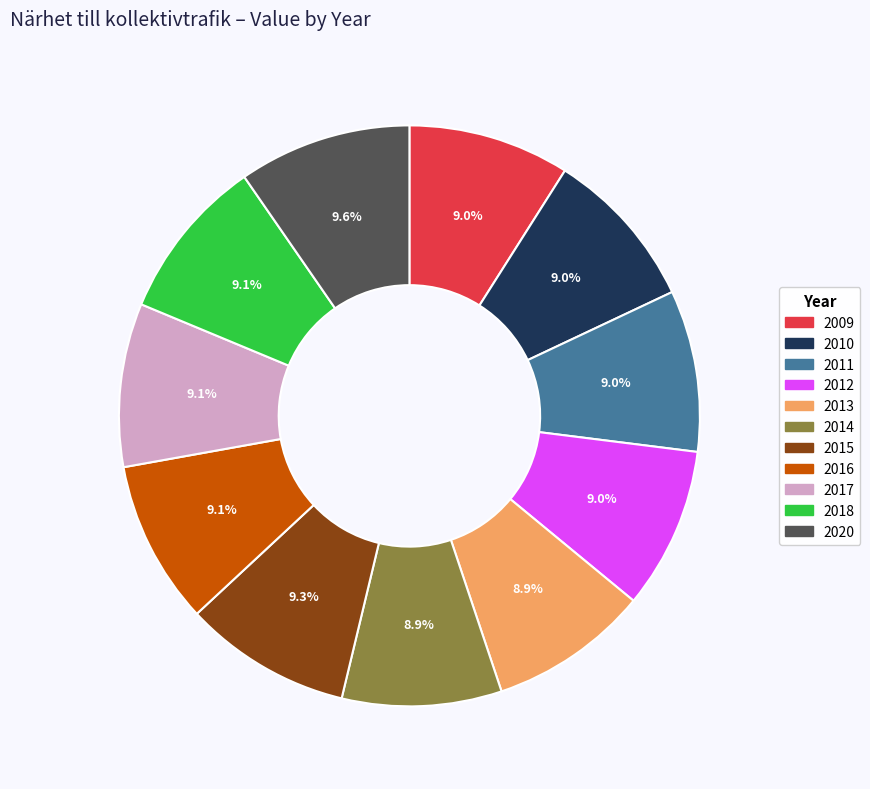

To the nearest percent, what percentage of the pie is 2012?

9%